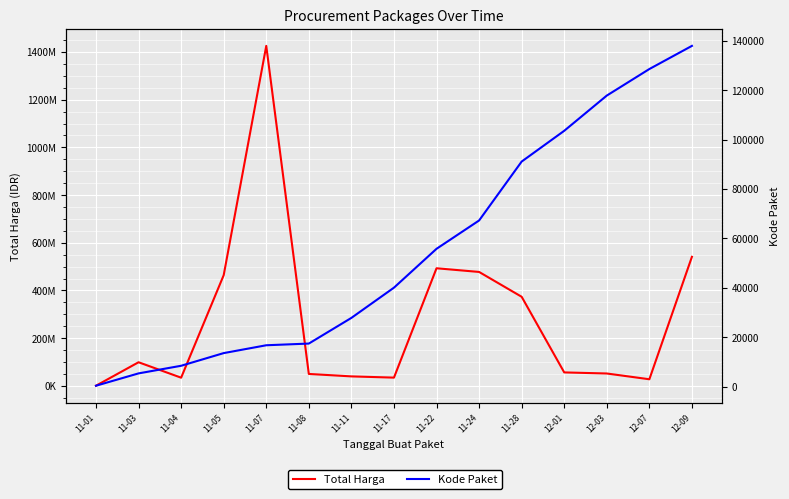

Which category has the highest value in the Kode Paket series?

12-09